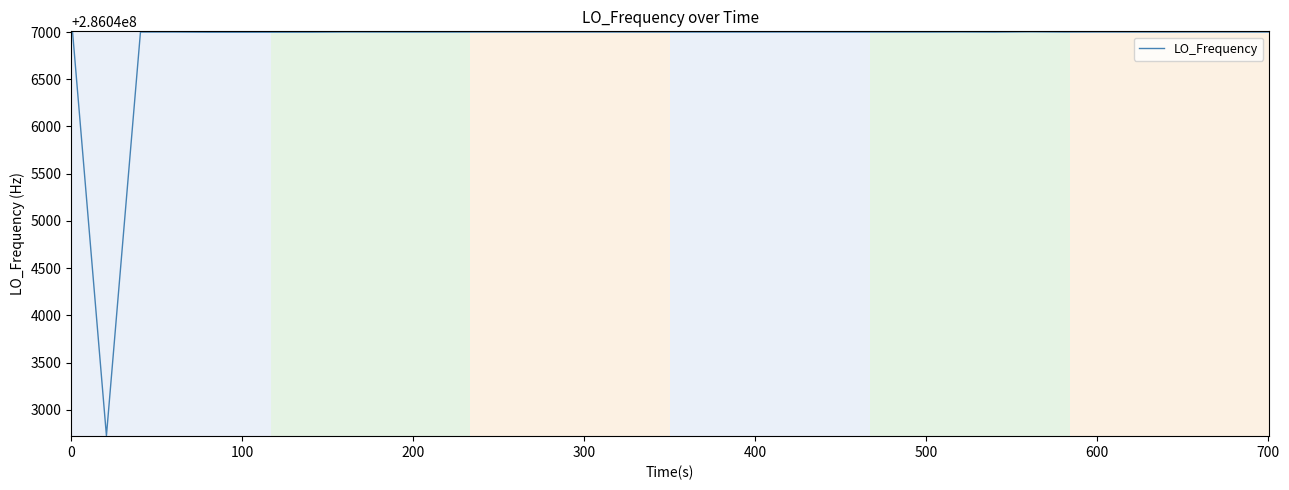

What is the maximum value shown in the chart?

286047002.7